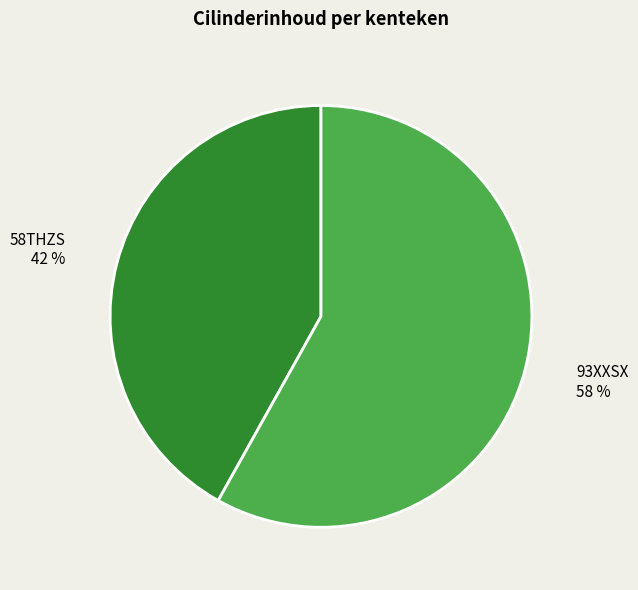

To the nearest percent, what is the difference between the largest and smallest slice percentages?

16%